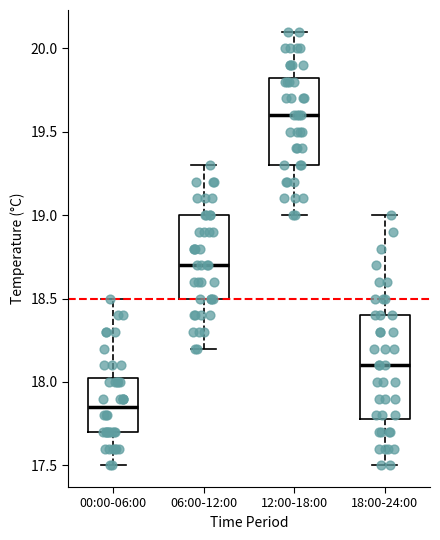

Reading left to right, transcribe this box plot: for each box, give where its median line is, the range the box spans, and where its two whiskers end, as read against the y-axis. The values are not printed on the chart, so give them approximately, as read against the axis.

00:00-06:00: median 17.85, box 17.70 to 18.05, whiskers 17.50 to 18.50
06:00-12:00: median 18.70, box 18.50 to 19.00, whiskers 18.20 to 19.30
12:00-18:00: median 19.60, box 19.30 to 19.85, whiskers 19.00 to 20.10
18:00-24:00: median 18.10, box 17.80 to 18.40, whiskers 17.50 to 19.00